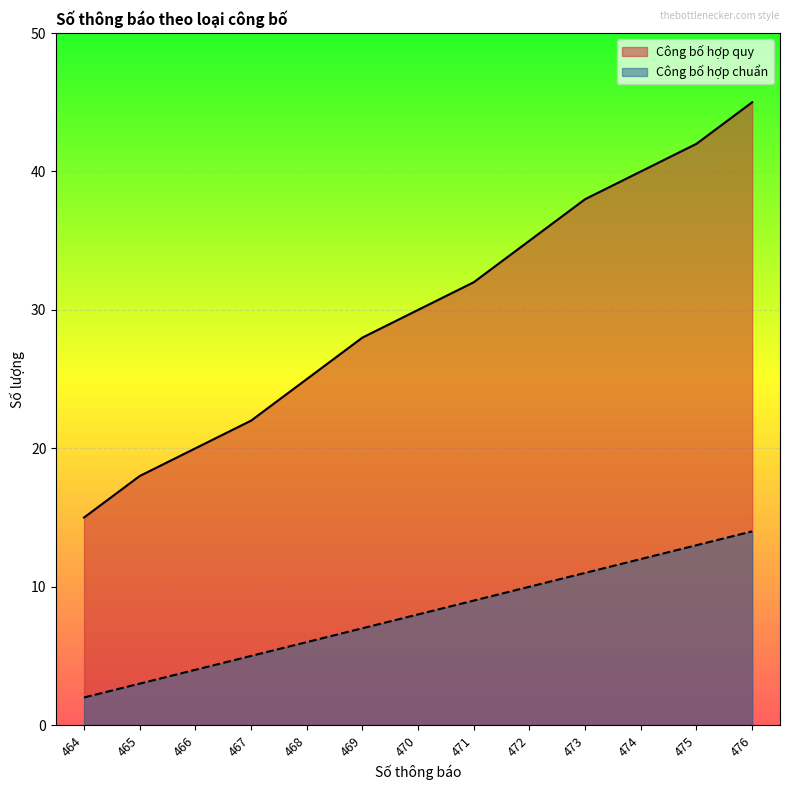

Which series has the widest spread of values?

Công bố hợp quy